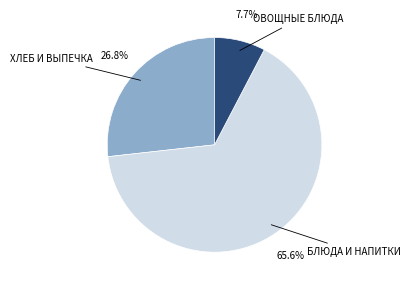

Does any single category account for the majority?

Yes